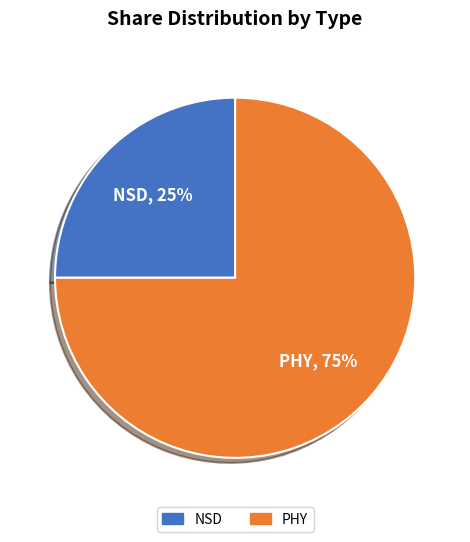

Between NSD and PHY, which is larger?

PHY